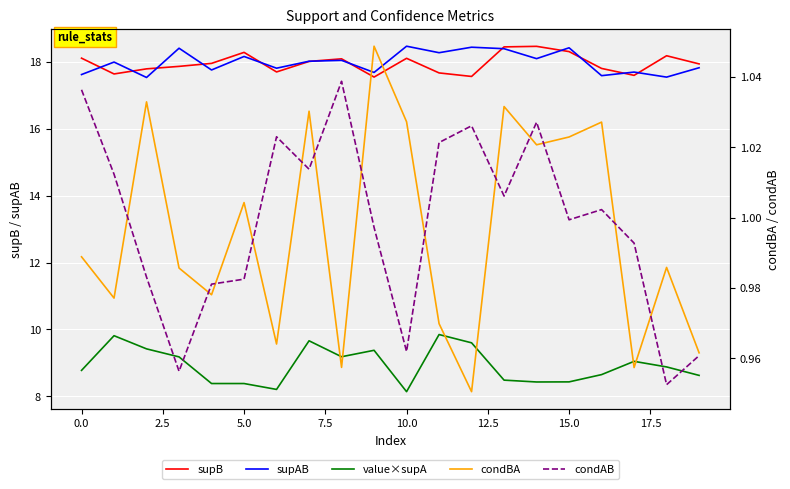

Reading left to right, what are all the values shown in this chart?

supB: 18.1	17.6	17.8	17.9	18.0	18.3	17.7	18.0	18.1	17.5	18.1	17.7	17.6	18.4	18.5	18.3	17.8	17.6	18.2	17.9
supAB: 17.6	18.0	17.5	18.4	17.8	18.2	17.8	18.0	18.0	17.7	18.5	18.3	18.4	18.4	18.1	18.4	17.6	17.7	17.5	17.8
value×supA: 8.8	9.8	9.4	9.2	8.4	8.4	8.2	9.7	9.2	9.4	8.1	9.8	9.6	8.5	8.4	8.4	8.6	9.0	8.9	8.6
condBA: 1.0	1.0	1.0	1.0	1.0	1.0	1.0	1.0	1.0	1.0	1.0	1.0	1.0	1.0	1.0	1.0	1.0	1.0	1.0	1.0
condAB: 1.0	1.0	1.0	1.0	1.0	1.0	1.0	1.0	1.0	1.0	1.0	1.0	1.0	1.0	1.0	1.0	1.0	1.0	1.0	1.0